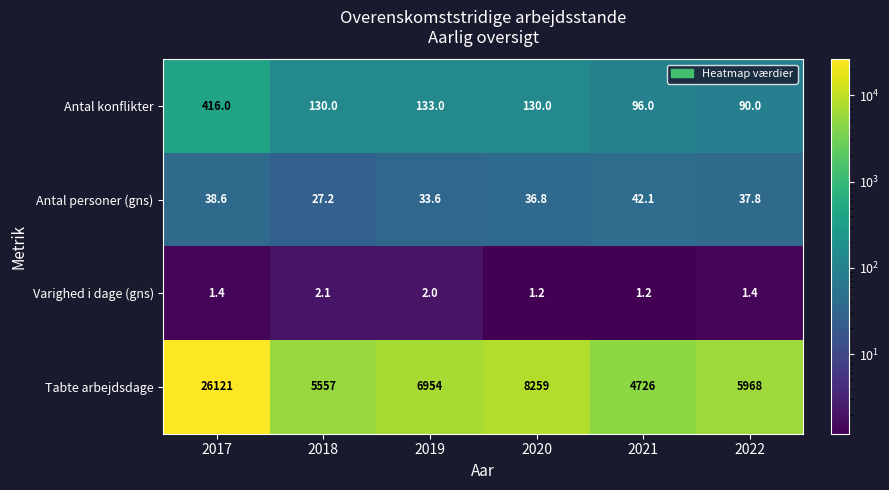

The Tabte arbejdsdage series shows 8840.4 at 2018. True or false?

False